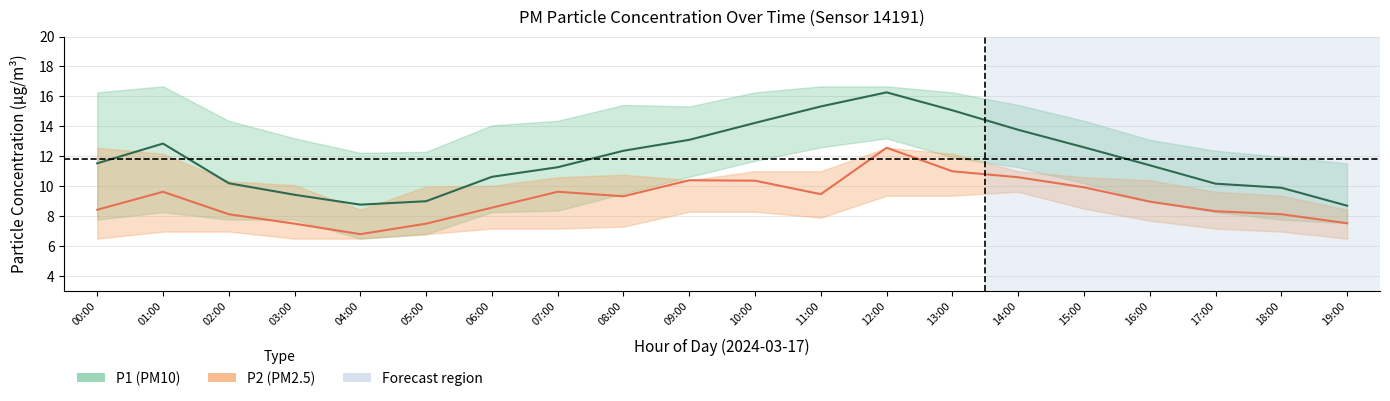

Does the chart have visible grid lines?

Yes